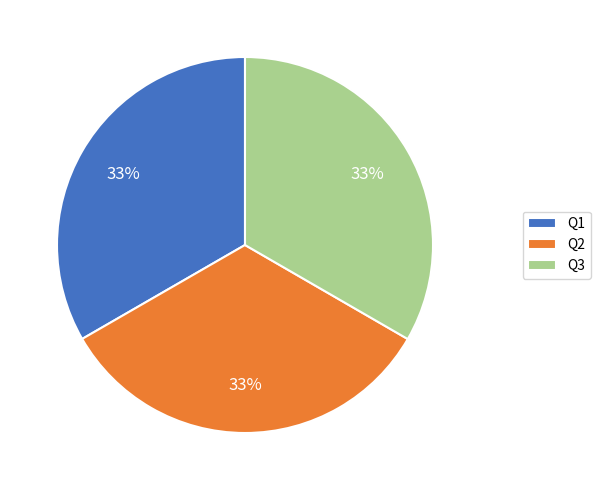

Is there any slice that represents more than half of the pie?

No